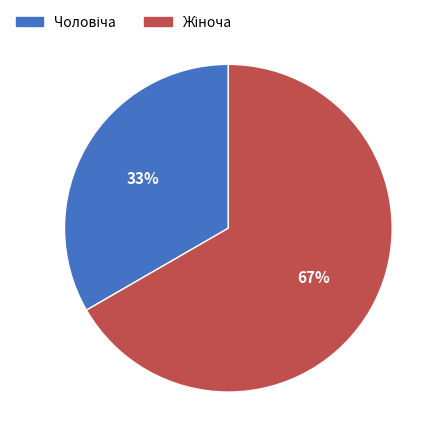

To the nearest percent, what is the average slice percentage?

50%